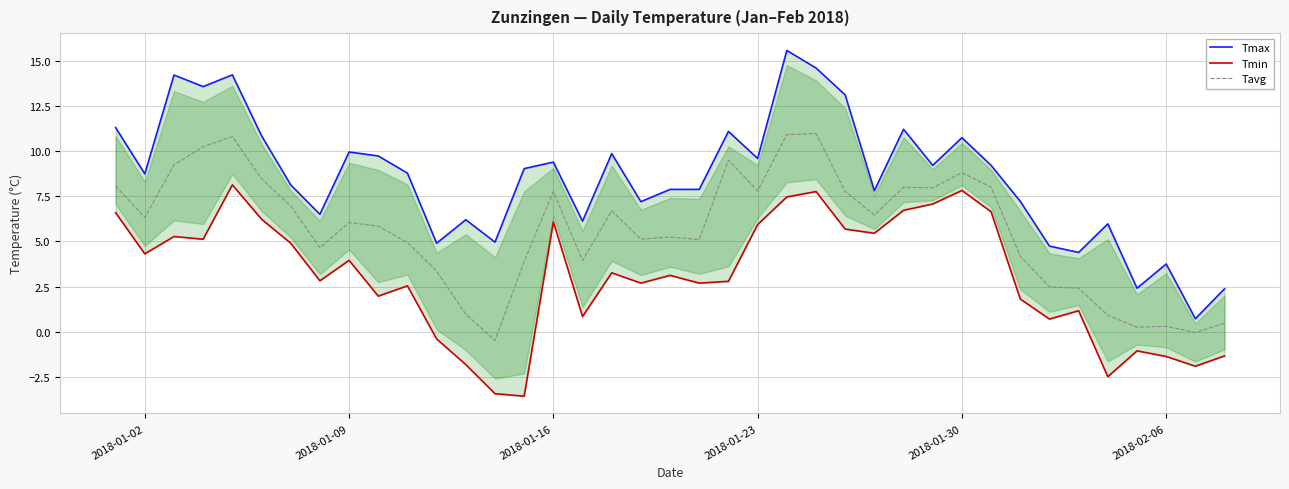

What is the maximum value shown in the chart?

15.6